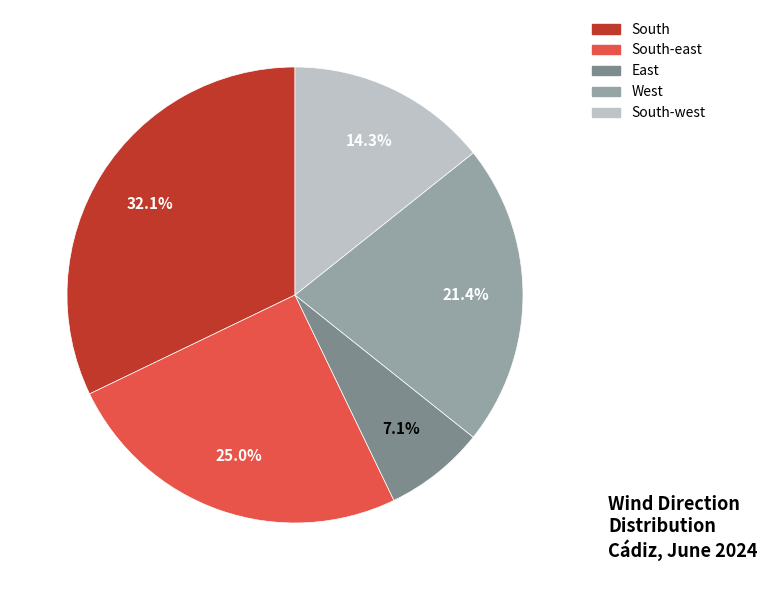

Is there a majority slice in this chart?

No